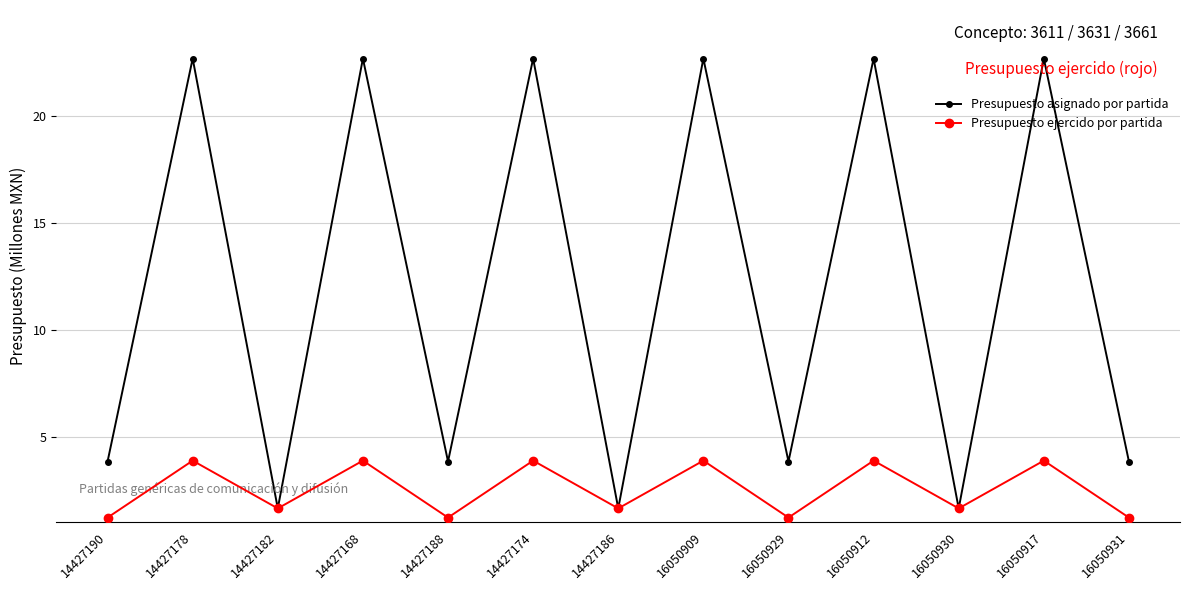

Rank the series at 16050929 from lowest to highest value.

Presupuesto ejercido por partida, Presupuesto asignado por partida